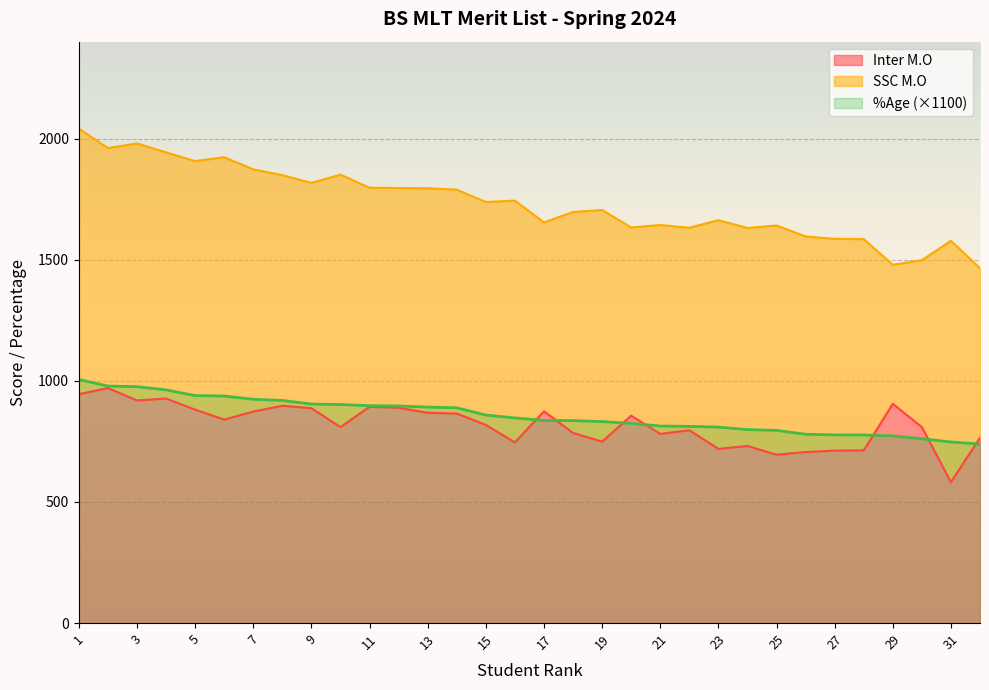

In SSC M.O, how many points are higher than both neighbors (excluding endpoints)?

10